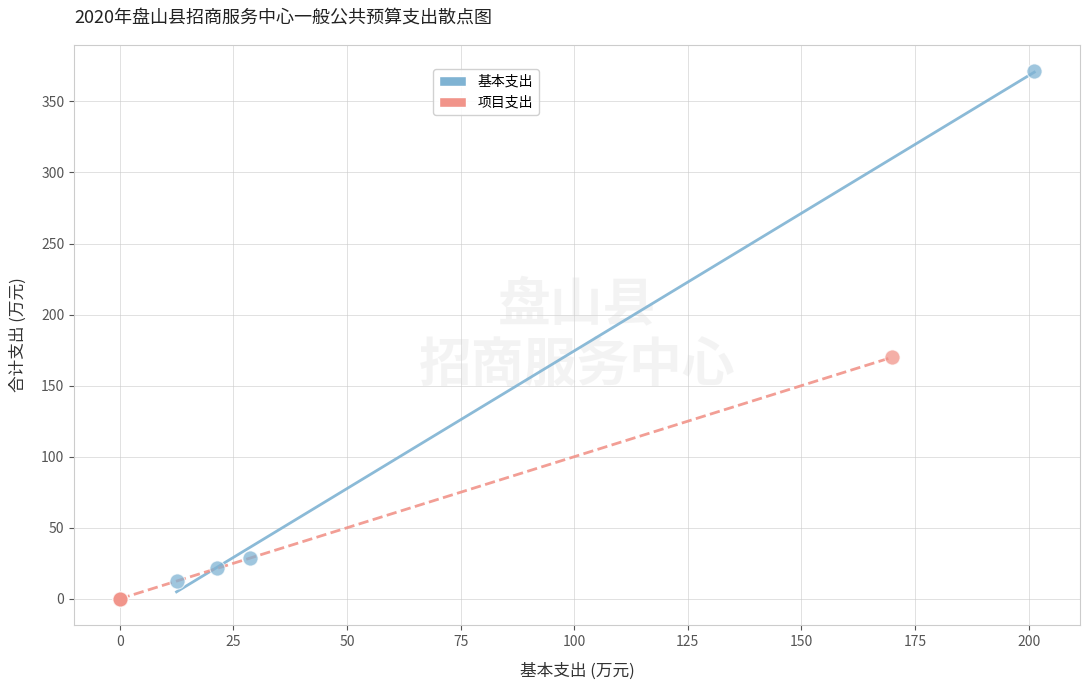

Which series has the widest spread of Y values?

基本支出